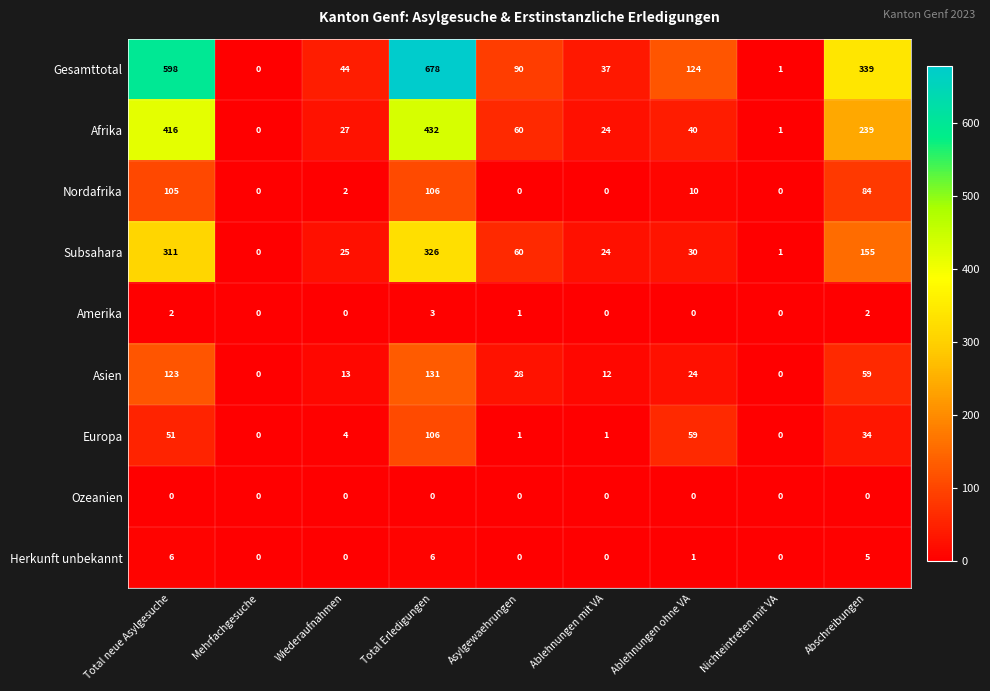

Which series has the widest spread of values?

Gesamttotal